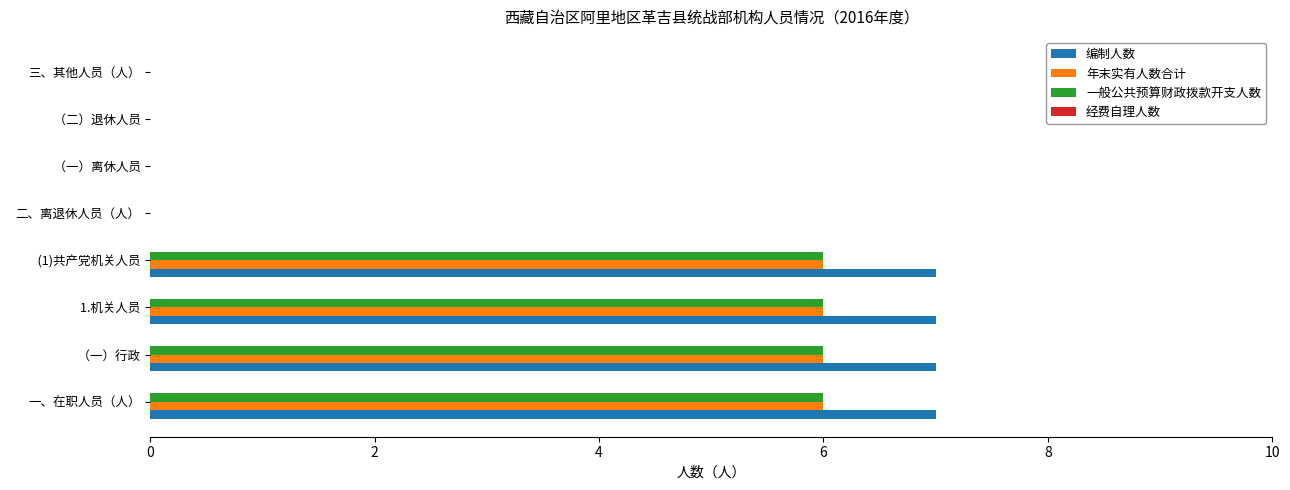

Which series changed the most between   （一）行政 and   （二）退休人员?

编制人数